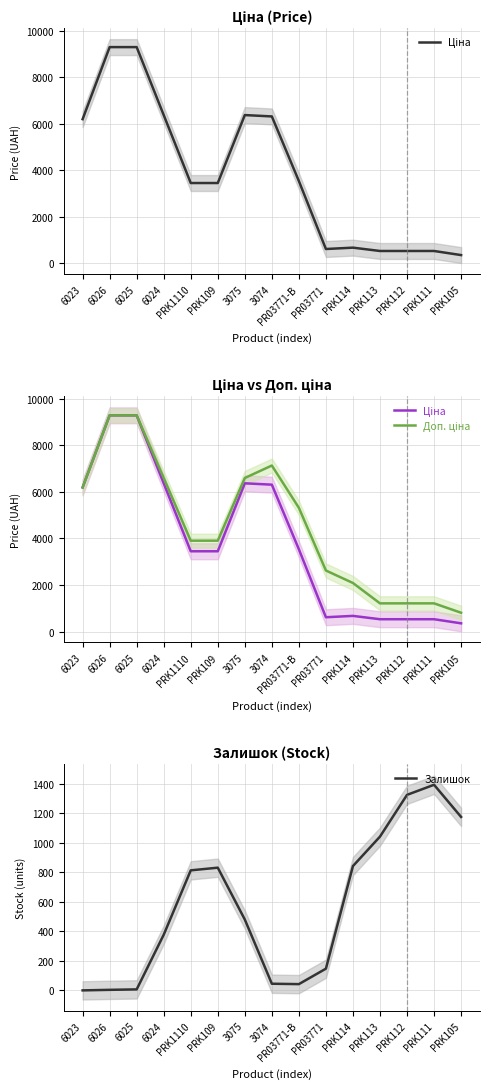

What is the difference between the maximum and minimum values in the Залишок series?

1392.0